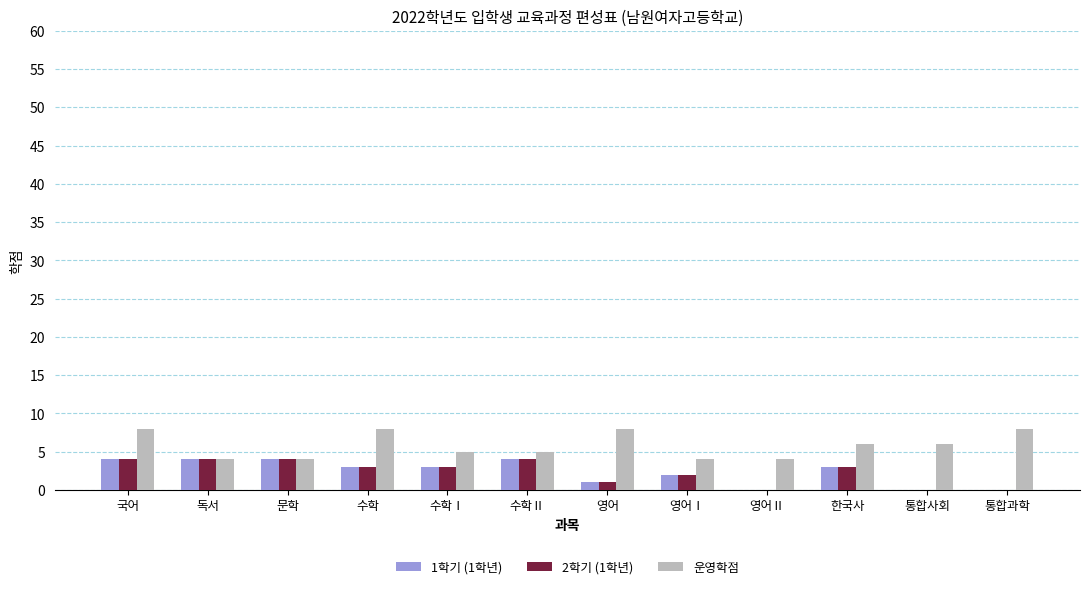

True or false: 운영학점 has a value of 2 at 통합사회.

False